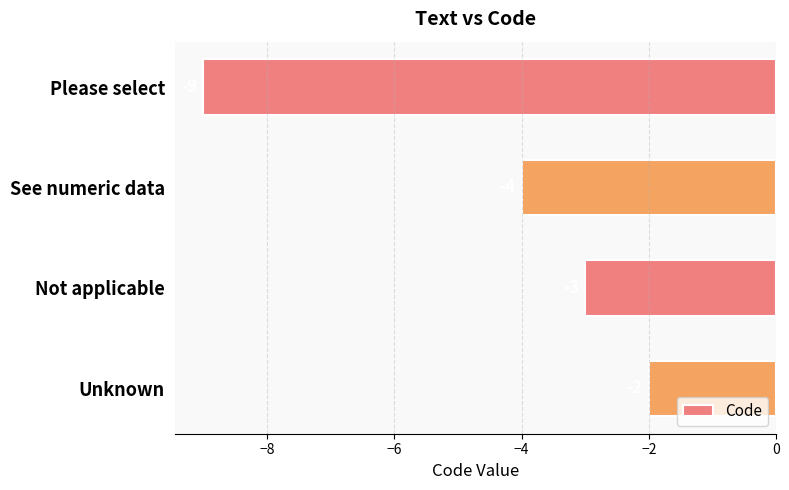

What is the difference between the maximum and minimum values?

7